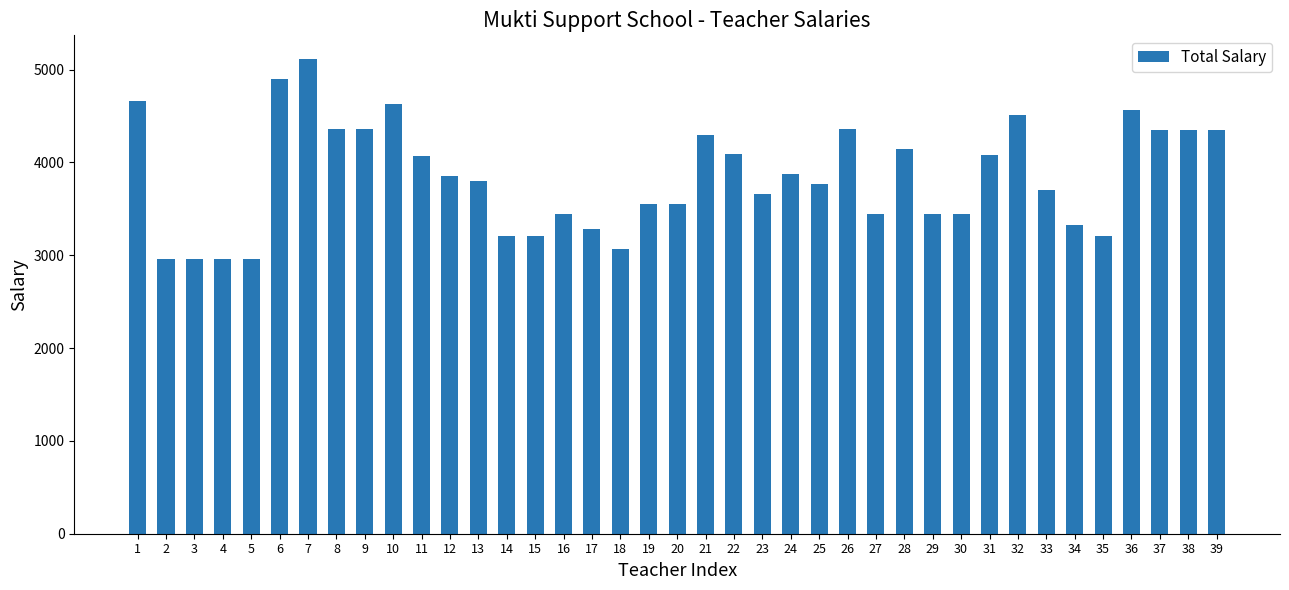

The value at 22 is 6848.3. True or false?

False